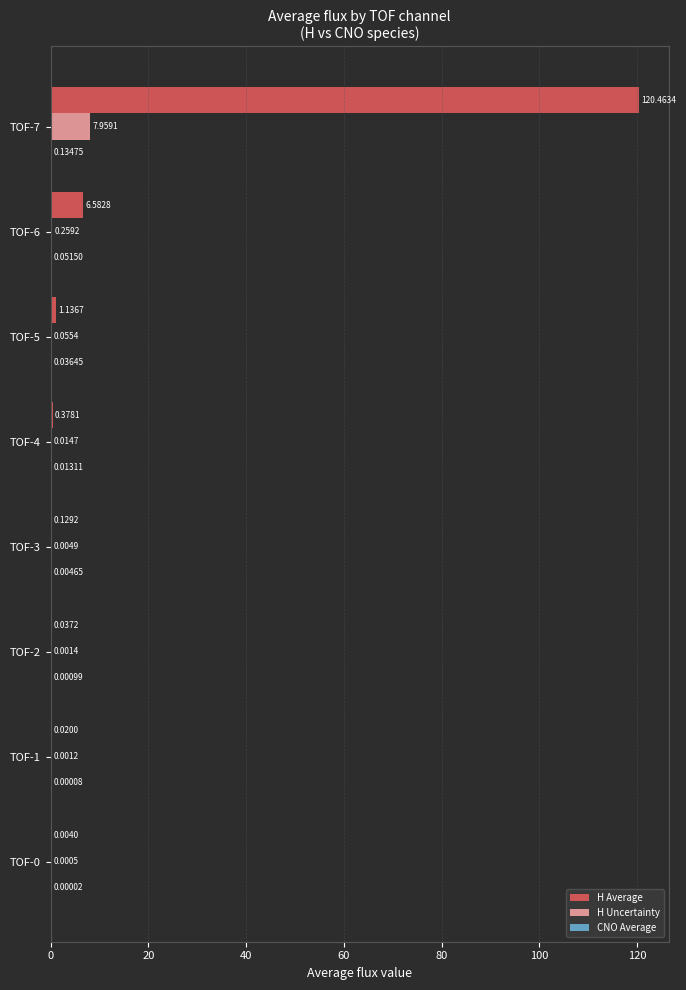

Which series has the largest total across all categories?

H Average